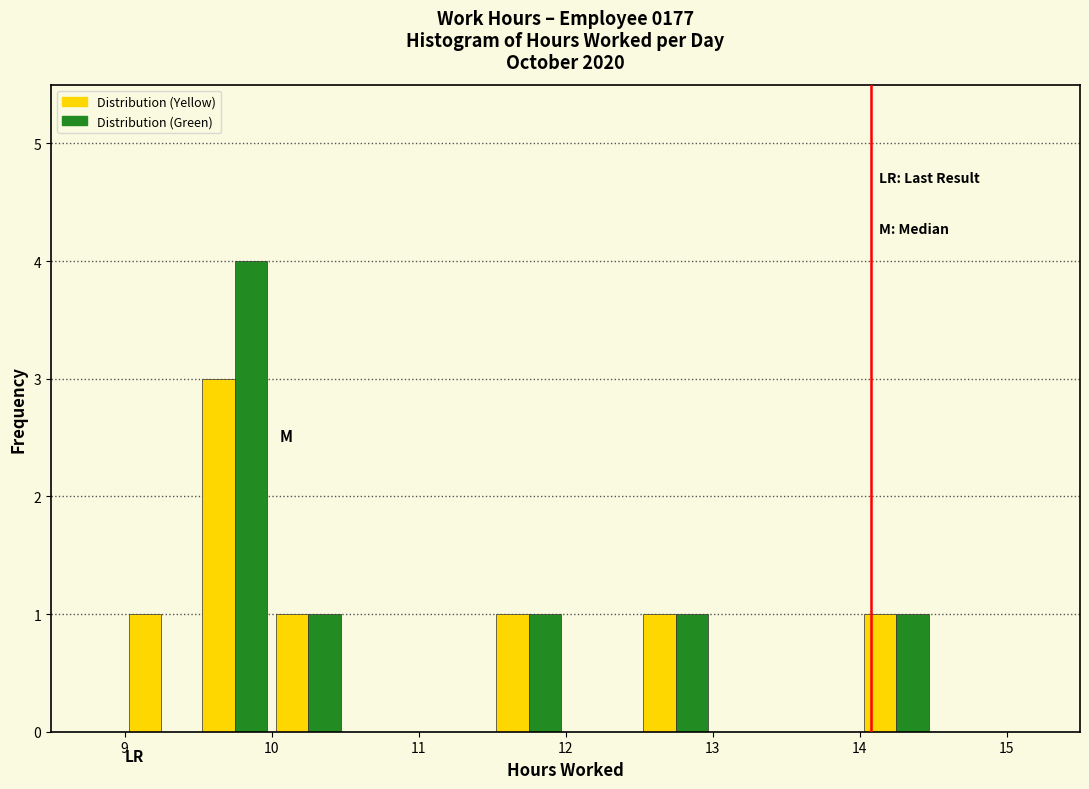

What is the height of the Distribution (Yellow) bar covering 12.5 to 13.0 on the x-axis? The values are not printed on the chart, so give them approximately, as read against the axis.

1